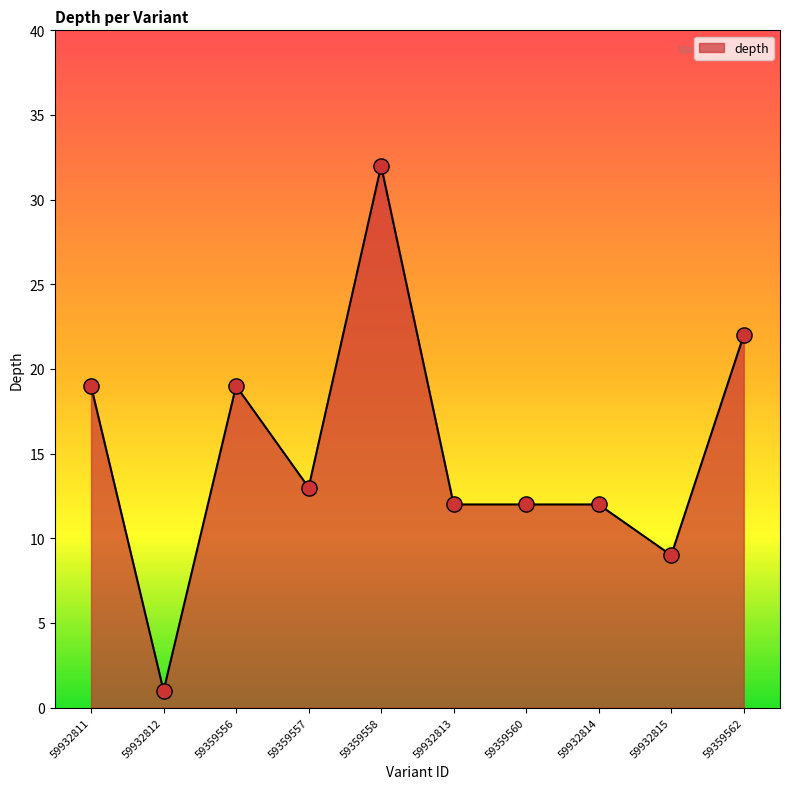

Approximately how many times larger is the value at 59359557 compared to 59932815?

1.4